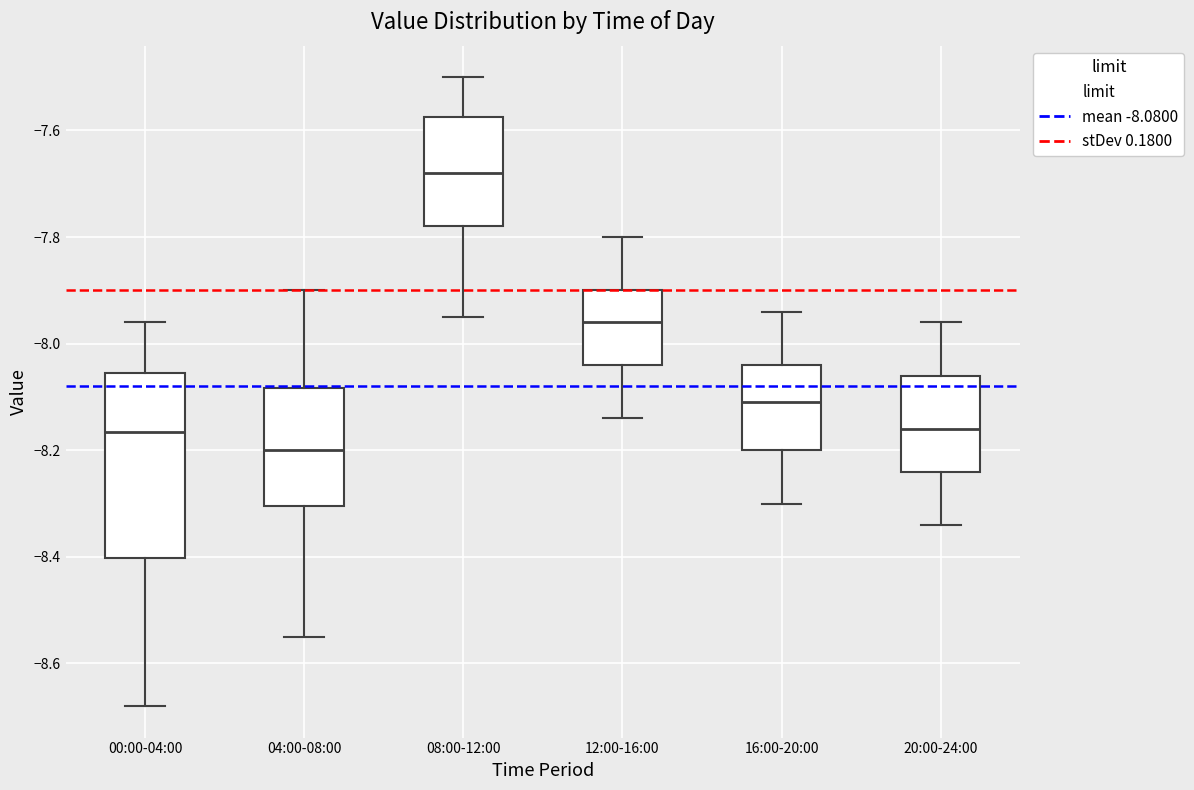

Where is the upper edge of the box for 20:00-24:00 on the y-axis? The values are not printed on the chart, so give them approximately, as read against the axis.

-8.06